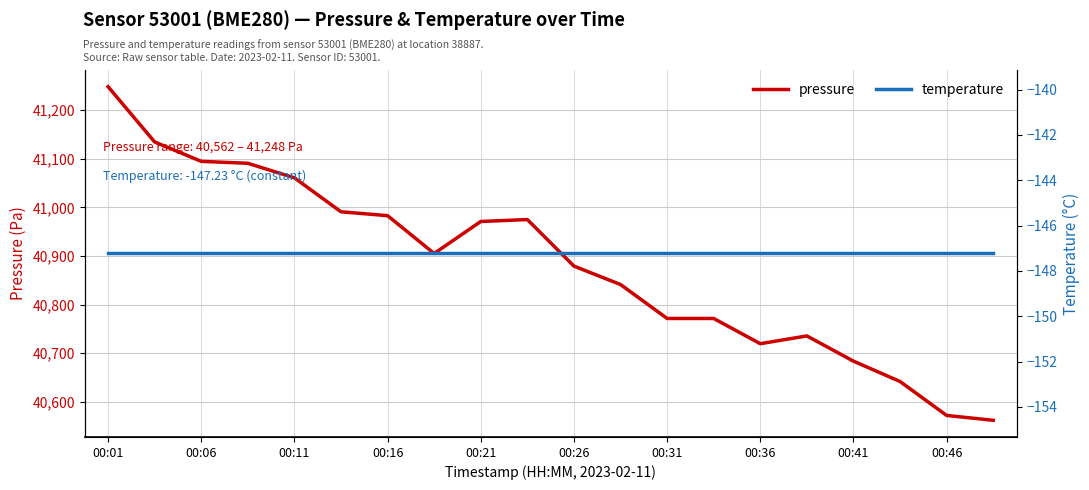

The value of pressure at 00:26 is 40879.3. True or false?

True